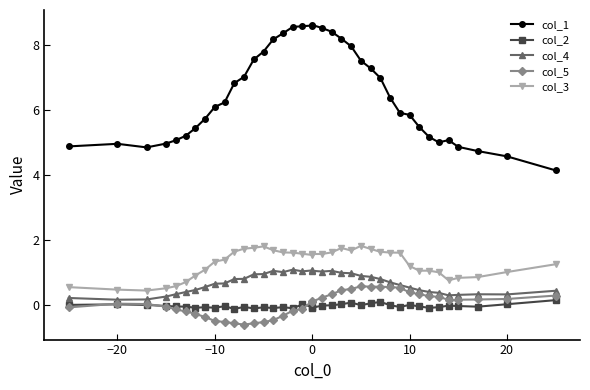

True or false: col_1 has more than 2 points higher than both neighbors.

True